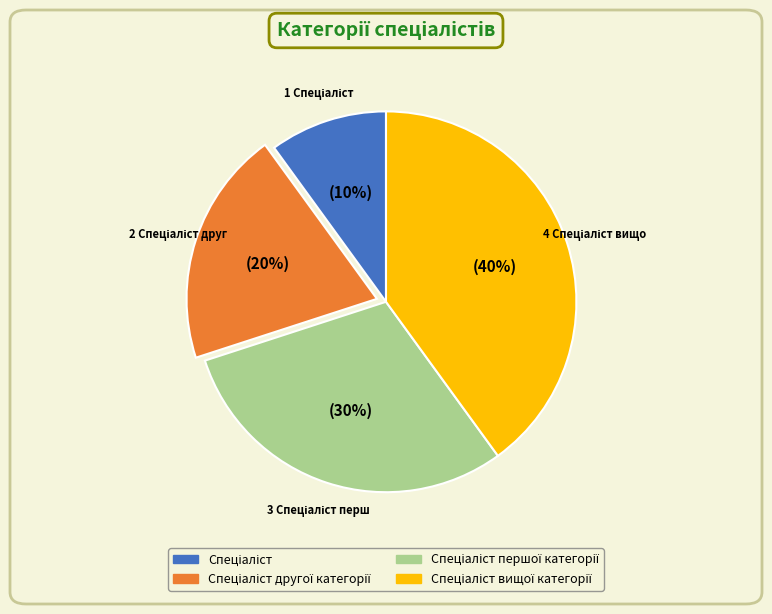

To the nearest percent, what is the difference between the largest and smallest slice percentages?

30%